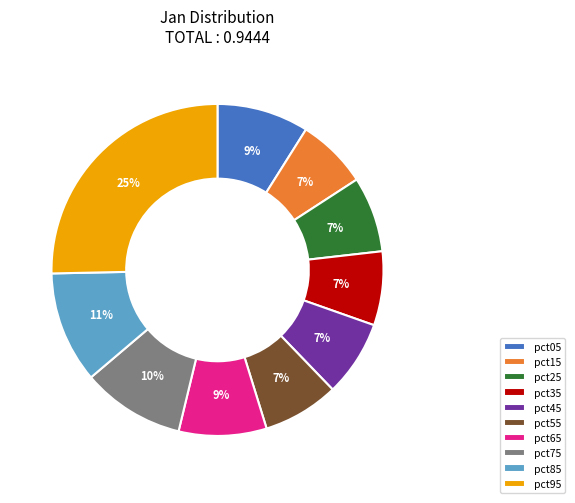

Count the number of slices in the pie.

10